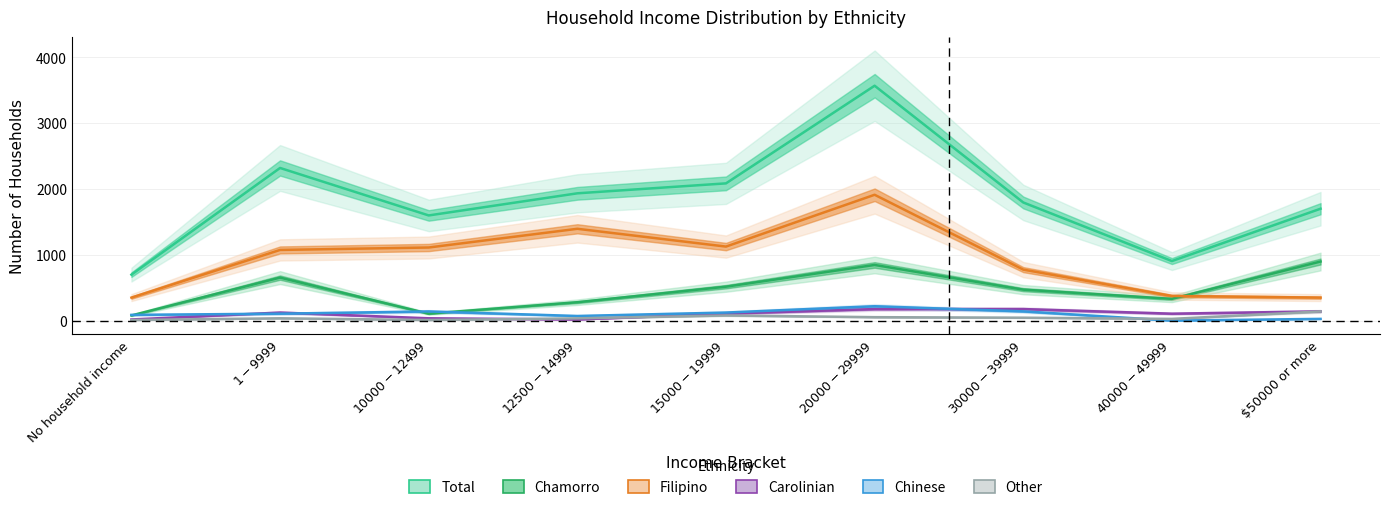

The value of Filipino at $40000-$49999 is 672. True or false?

False